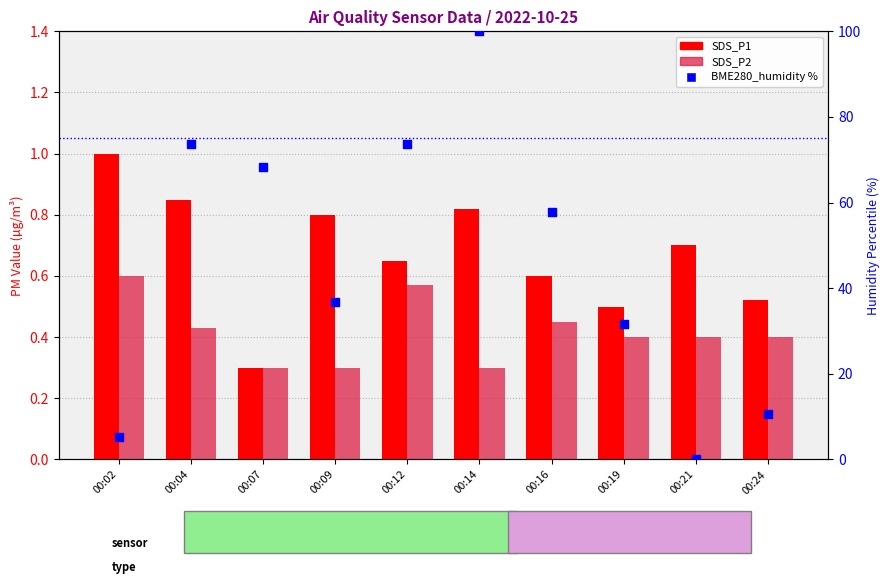

Which series contains the lowest Y value?

BME280_humidity %